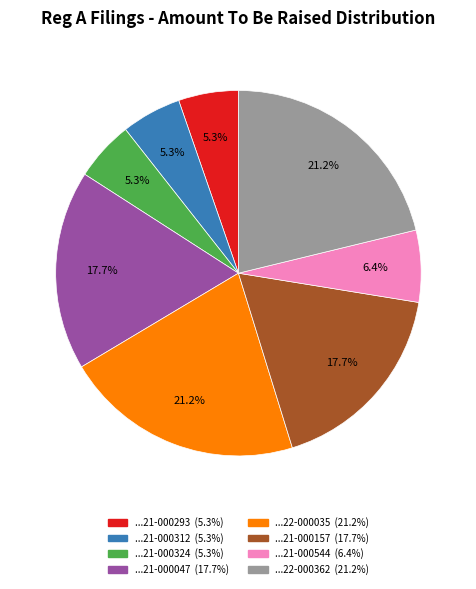

Is there any slice that represents more than half of the pie?

No